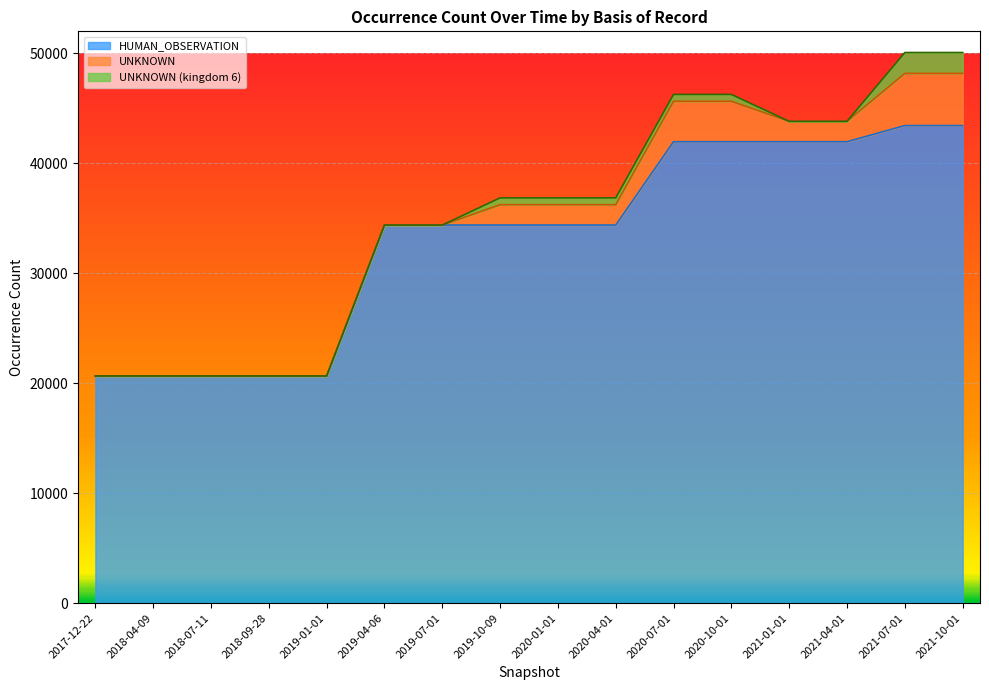

What are all the series names shown in the legend?

HUMAN_OBSERVATION, UNKNOWN, UNKNOWN (kingdom 6)